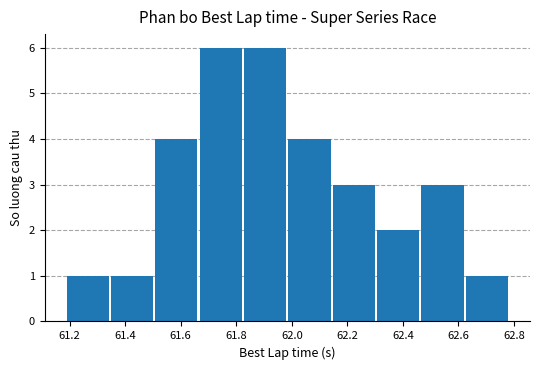

How many series are shown in this chart?

1